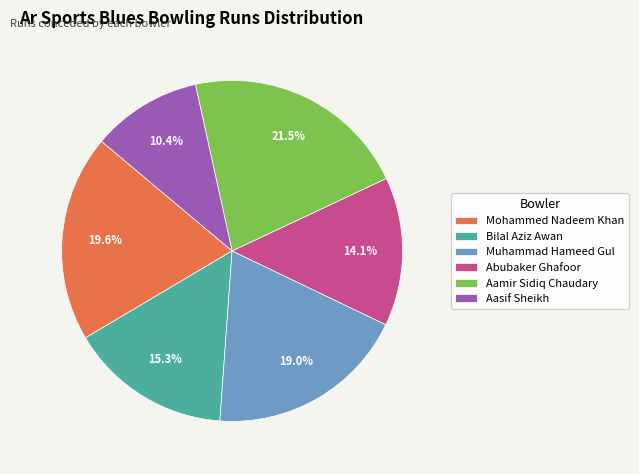

Does Aamir Sidiq Chaudary represent more than half of the total?

No